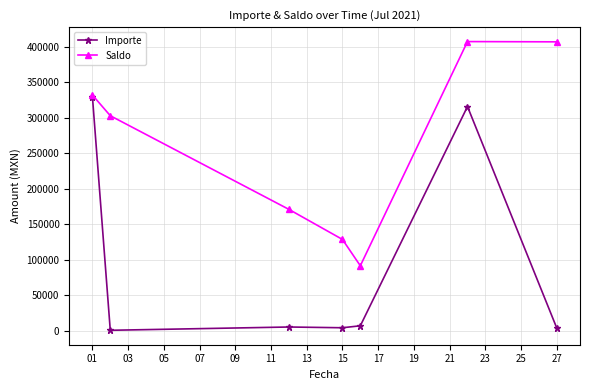

At how many categories does at least one series exceed 85705?

7